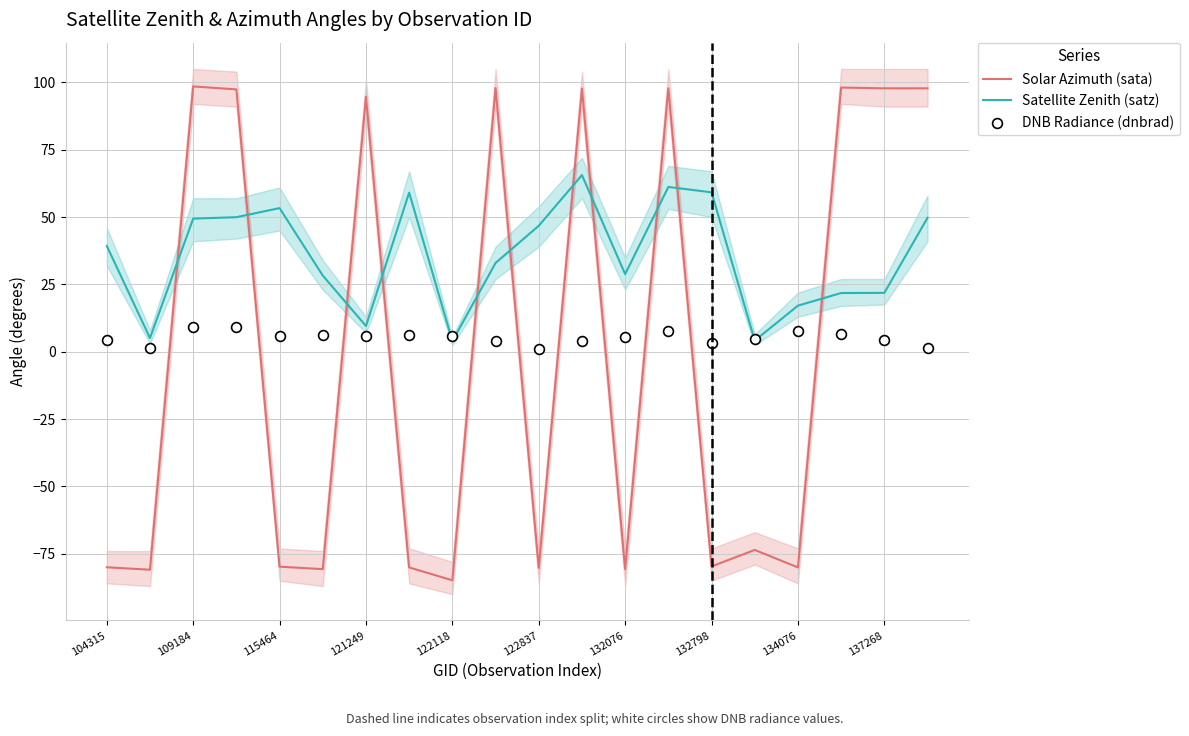

What is the maximum value for Solar Azimuth (sata)?

98.5